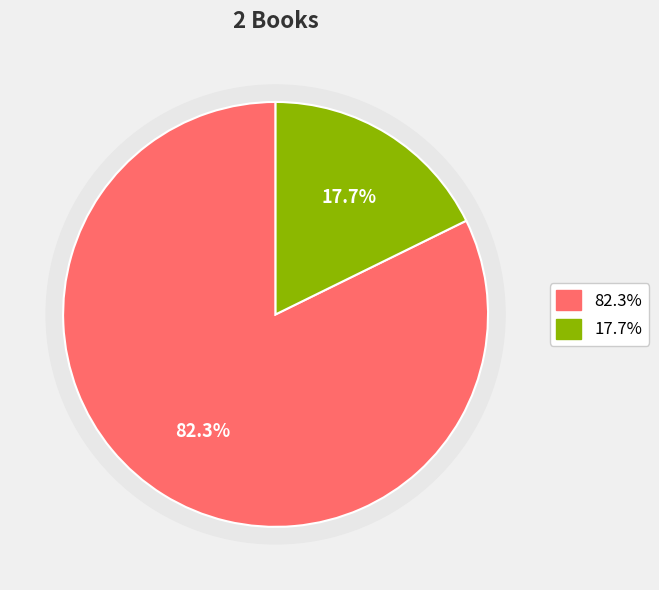

Is there a majority slice in this chart?

Yes